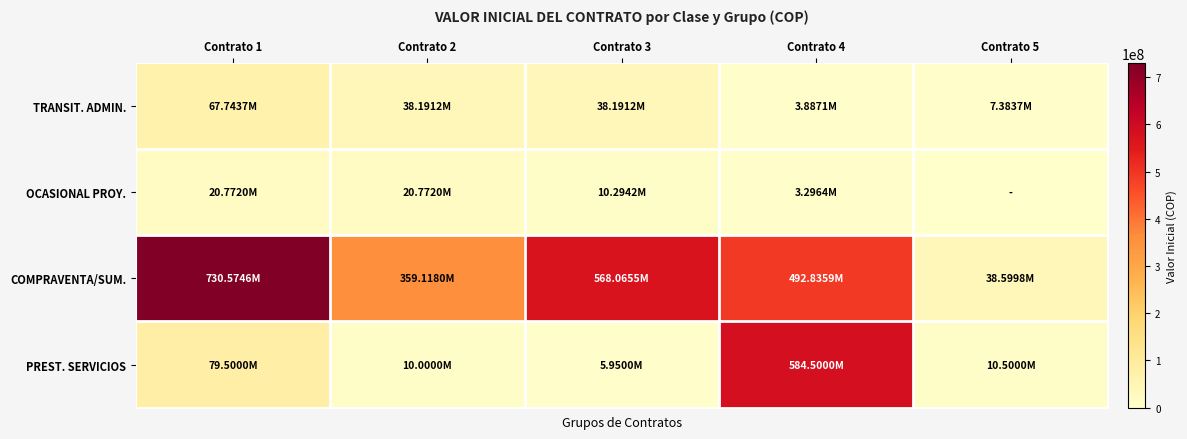

Is the value of PREST. SERVICIOS at Contrato 5 greater than the value of OCASIONAL PROY. at Contrato 5?

Yes